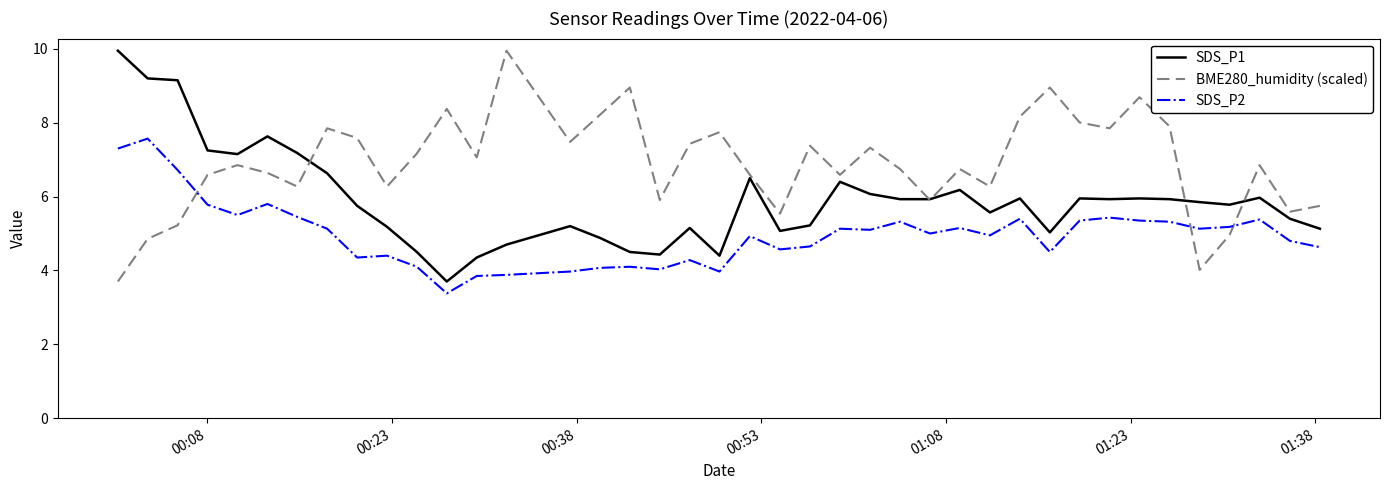

List the series in order of their overall mean, highest first.

BME280_humidity (scaled), SDS_P1, SDS_P2